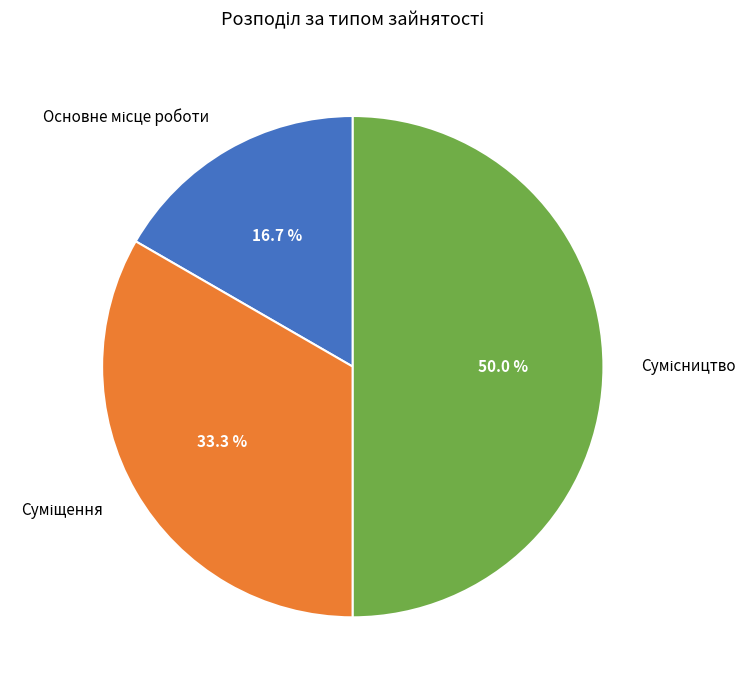

Which slice is the largest?

Сумісництво